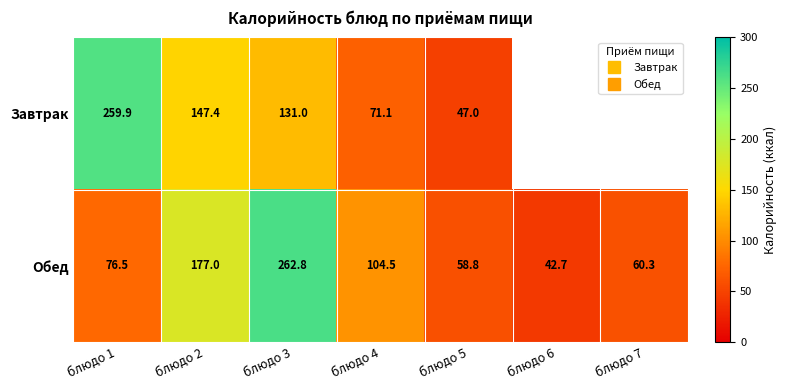

List the series in order of their peak value, lowest first.

Завтрак, Обед